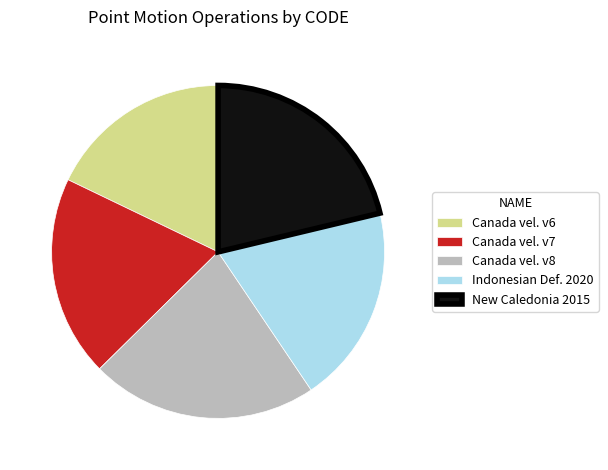

Count the number of slices in the pie.

5